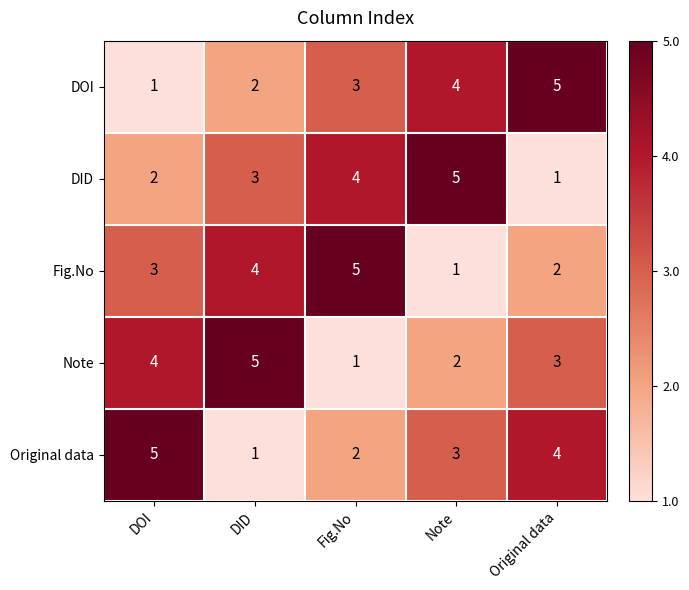

How many categories are shown in the chart?

5